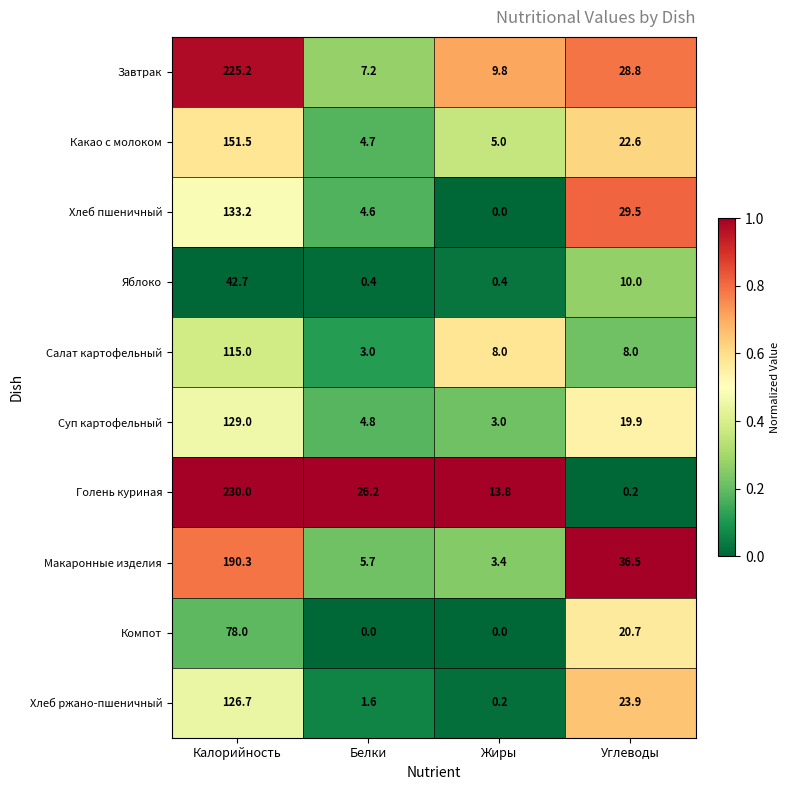

Between Калорийность and Углеводы, which series saw the biggest shift?

Голень куриная